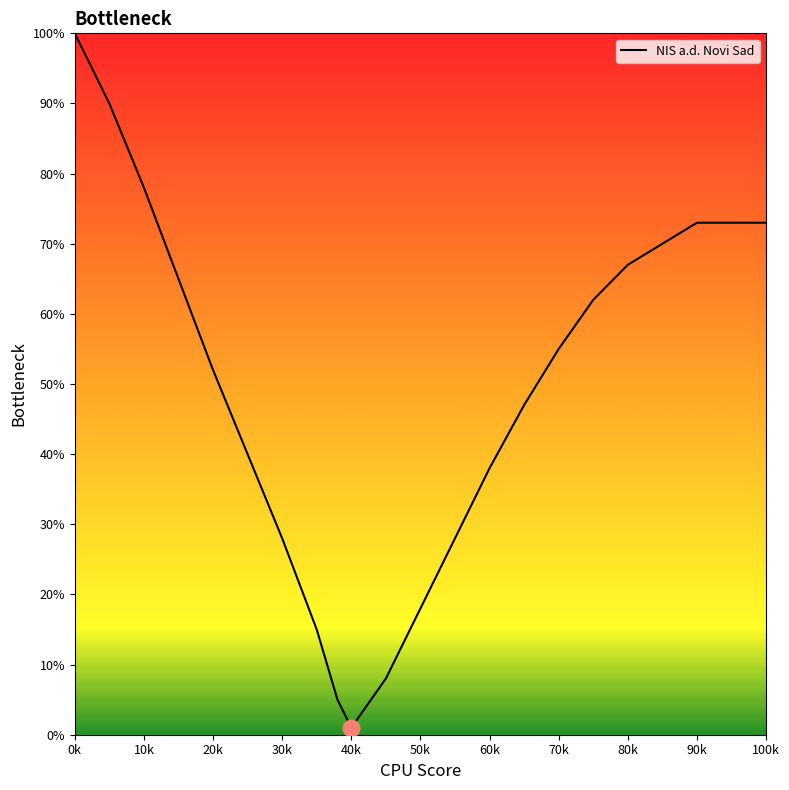

What is the greatest value displayed?

100